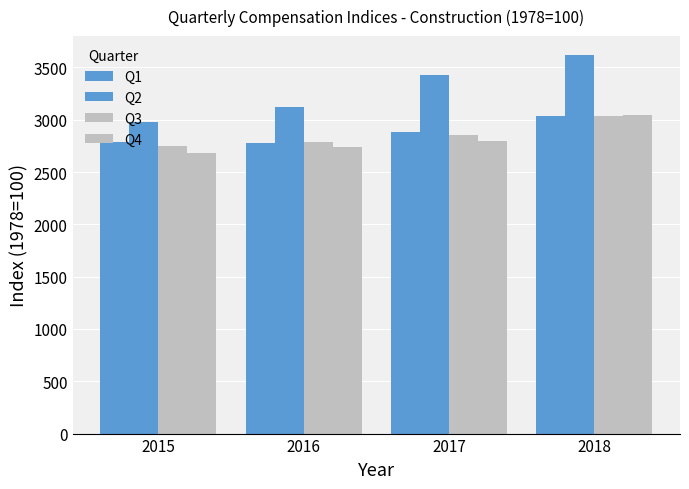

How many groups of bars are there?

4